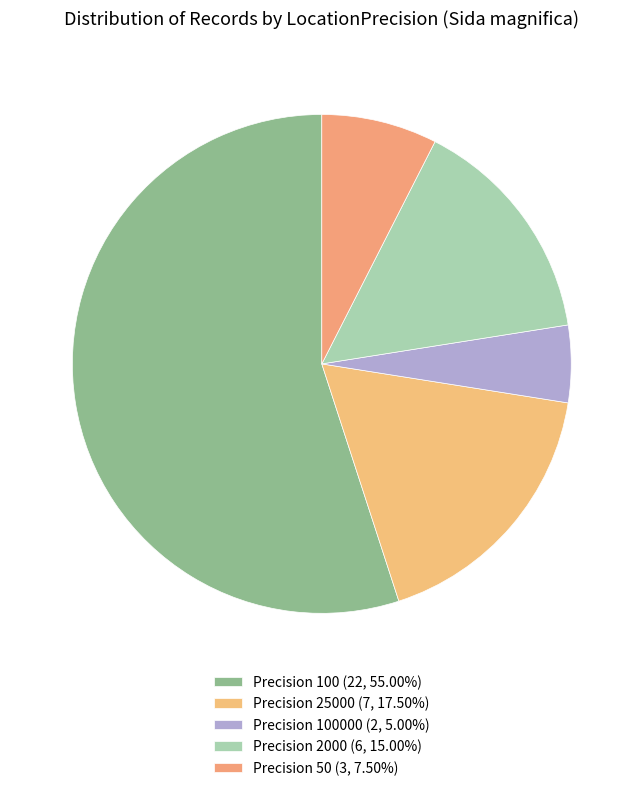

Rank the categories by value from lowest to highest.

100000, 50, 2000, 25000, 100